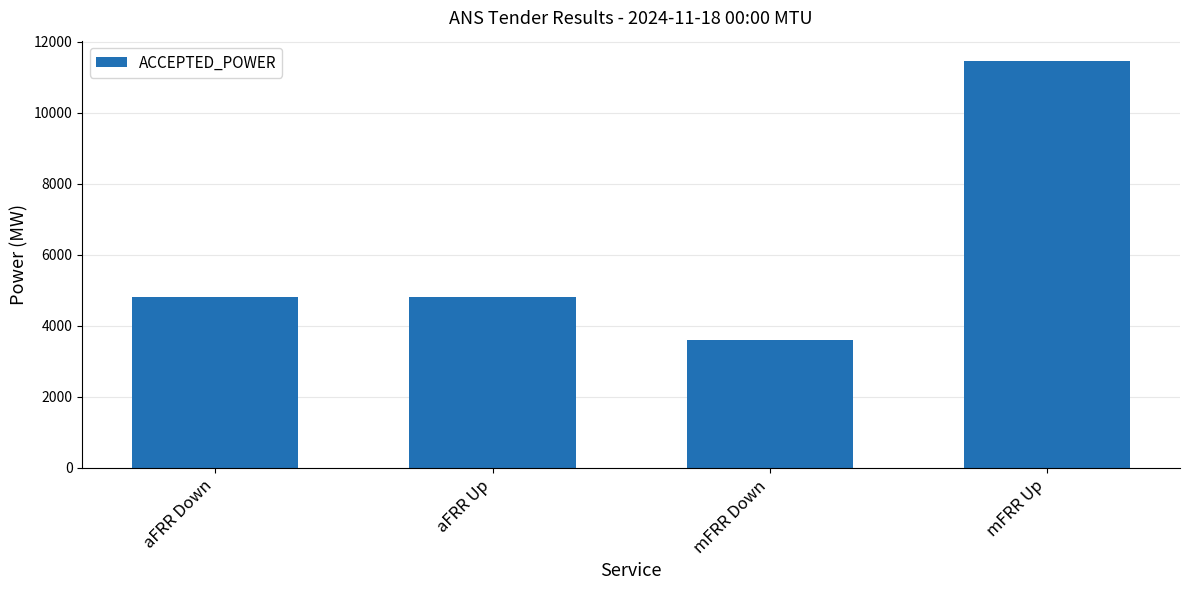

What is the minimum value shown in the chart?

3600